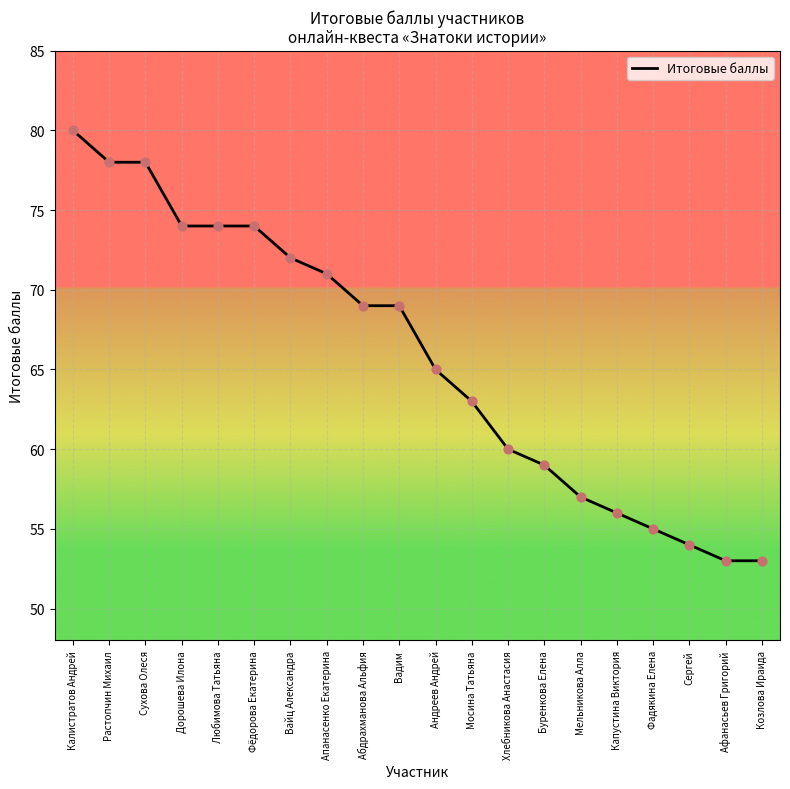

What is the ratio of the value at Мельникова Алла to the value at Сухова Олеся?

0.7